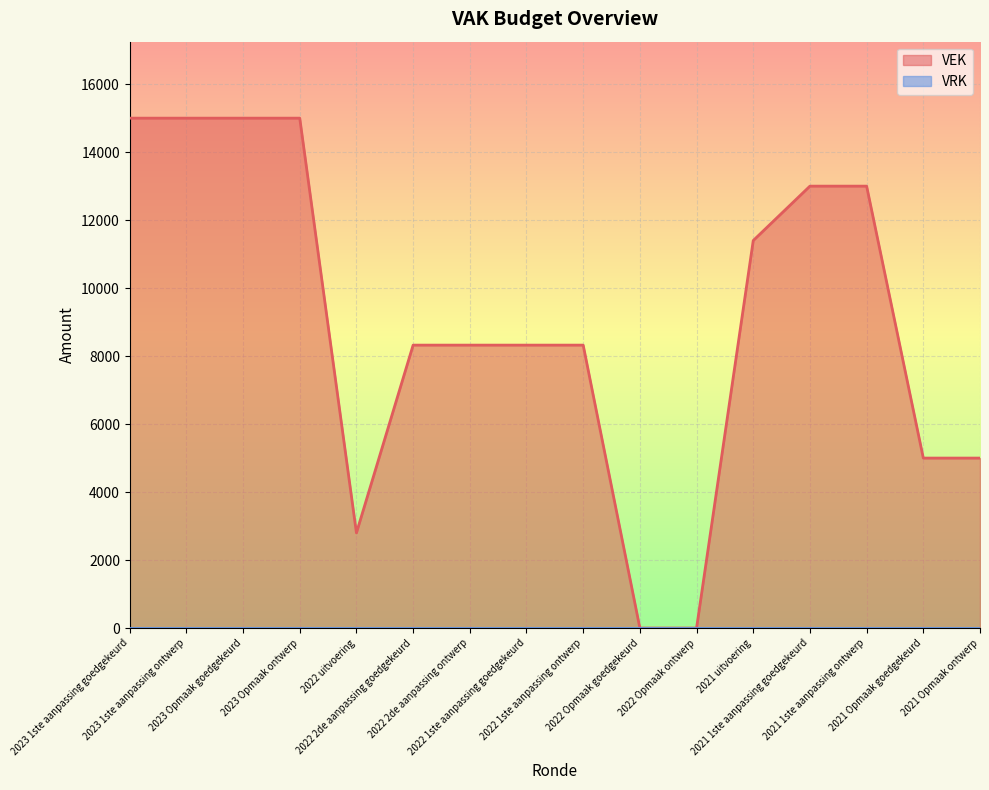

The chart shows a value of 3403 at 2021 Opmaak goedgekeurd. True or false?

False